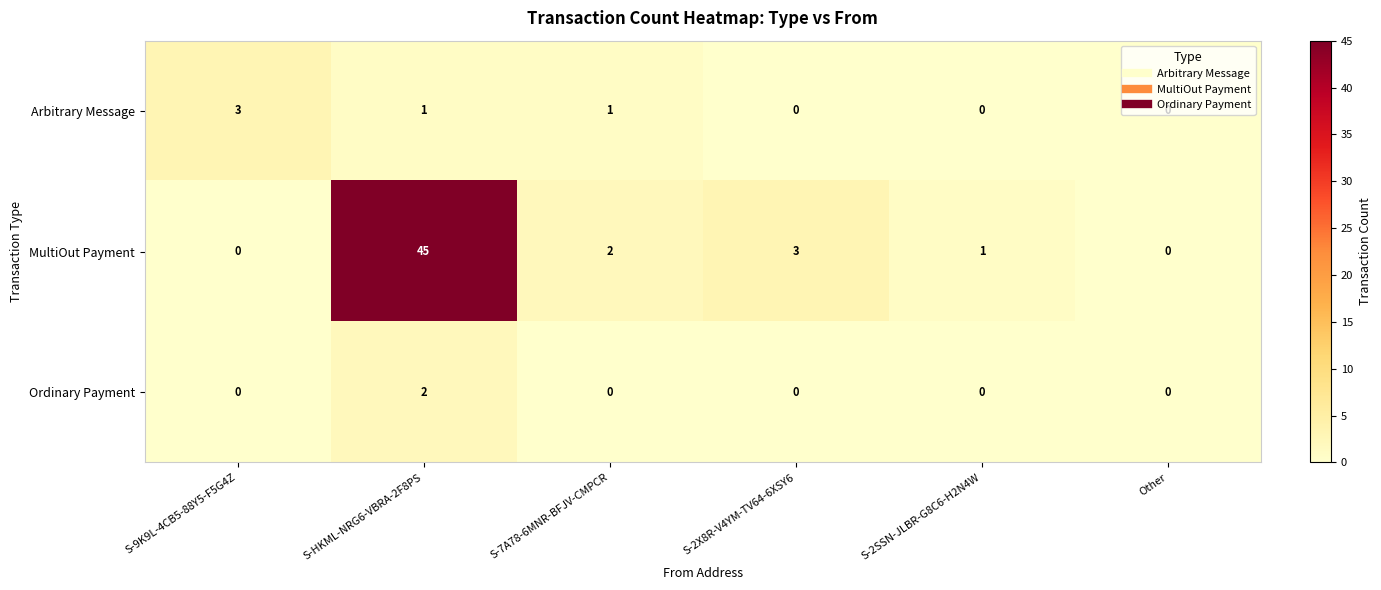

Which category has the highest value across all series?

S-HKML-NRG6-VBRA-2F8PS